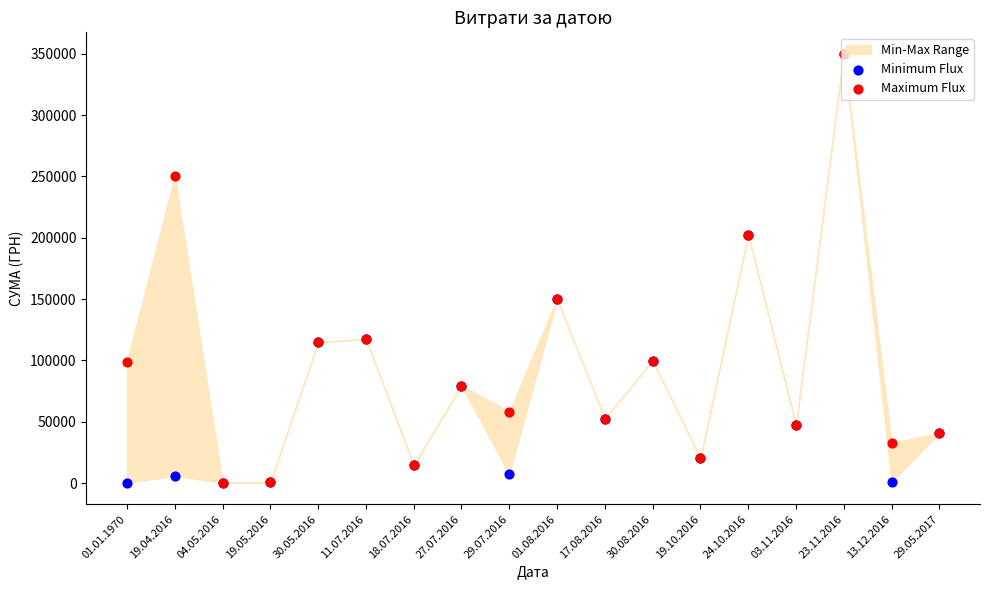

What is the total value across all series at 17.08.2016?

105272.0